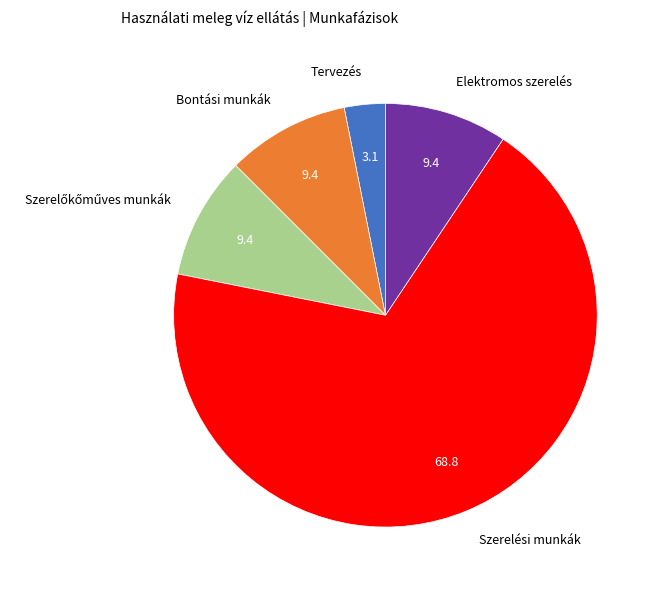

Which category has the biggest portion of the pie?

Szerelési munkák